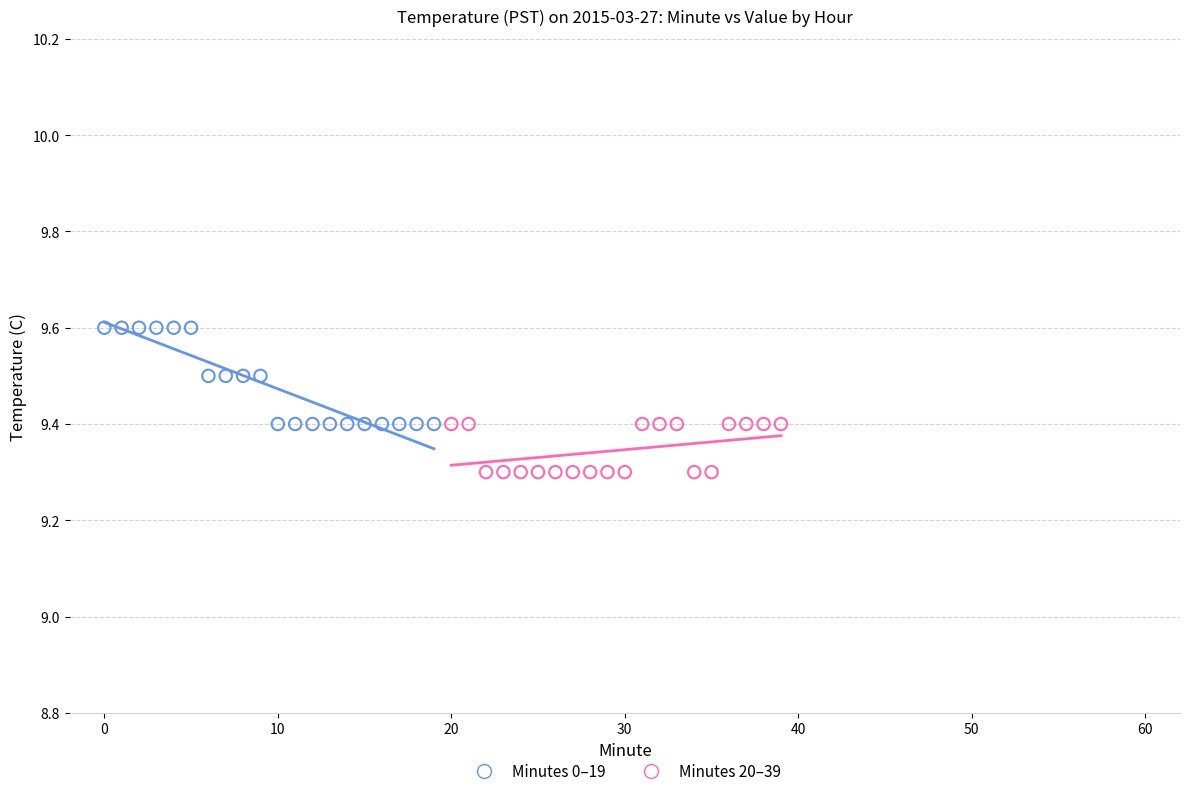

Which series contains the lowest Y value?

Minutes 20–39